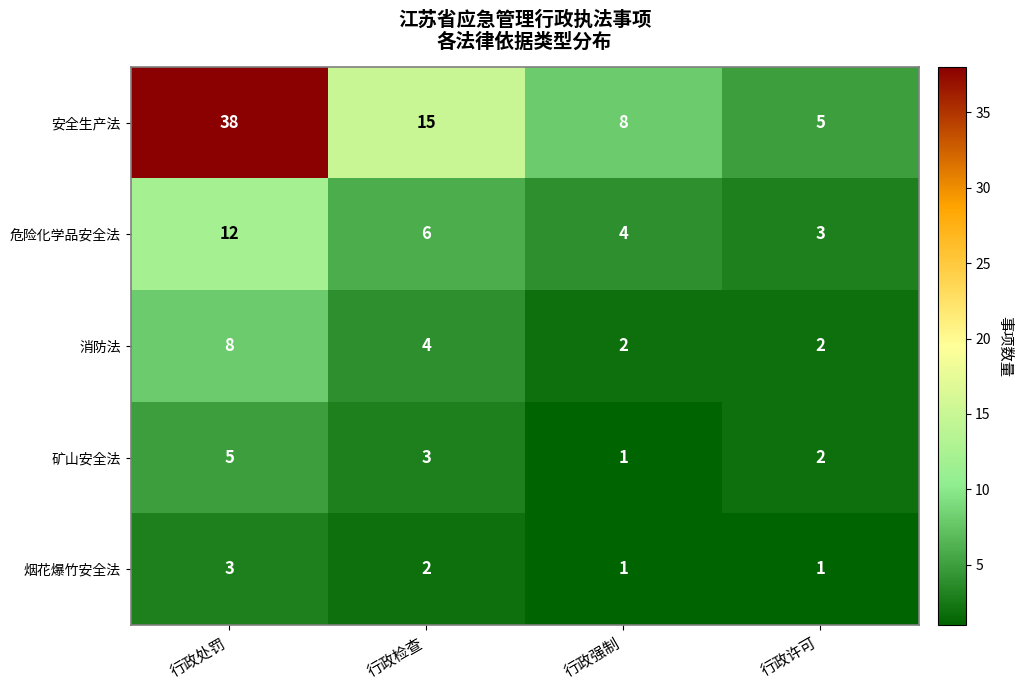

Between 行政检查 and 行政强制, which series saw the biggest shift?

安全生产法